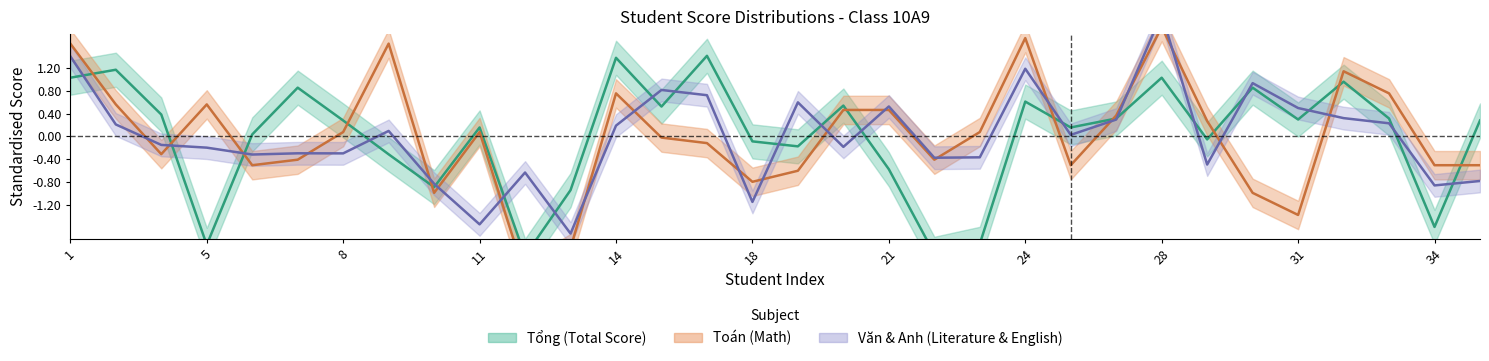

True or false: Tong_center and Toan_center intersect in this chart.

True